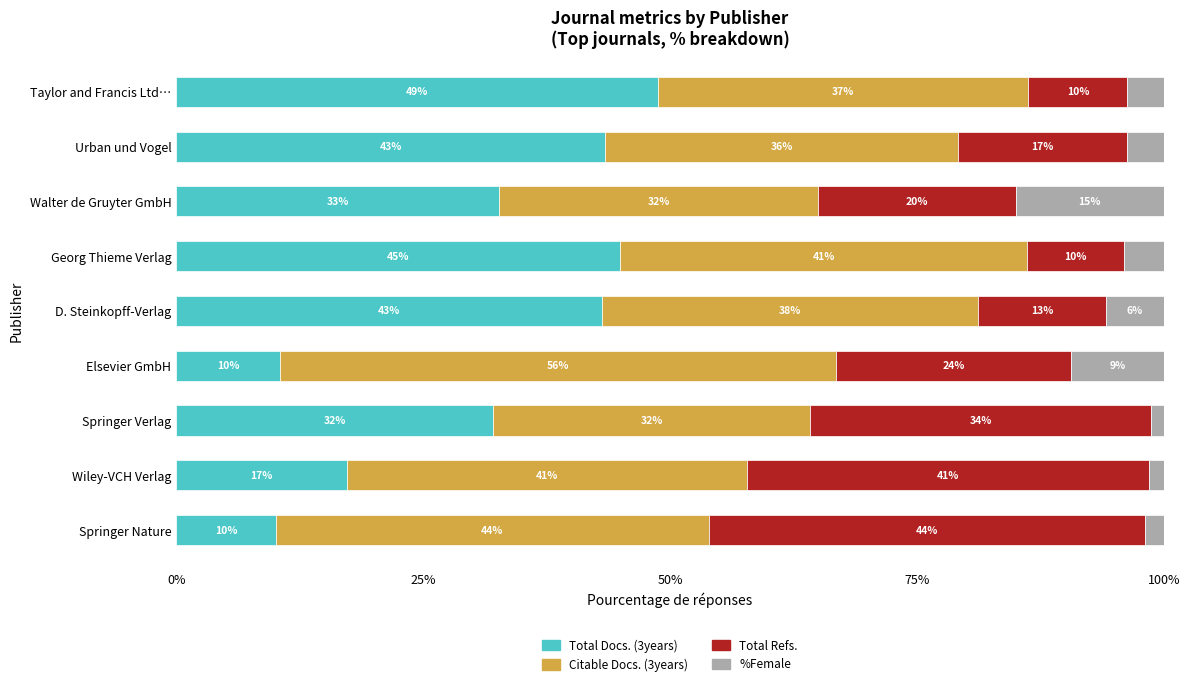

What is the total value across all series at Taylor and Francis Ltd…?

100.0